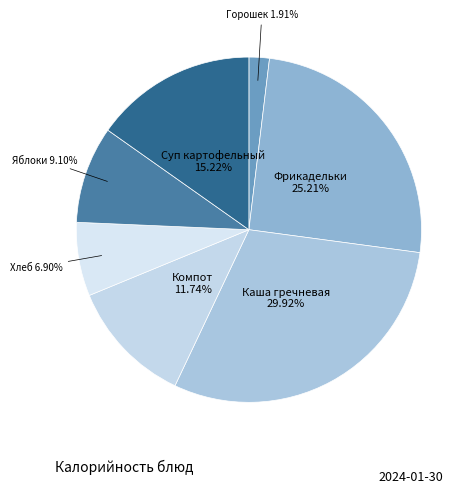

Combined, do Яблоки and Хлеб account for over 50%?

No